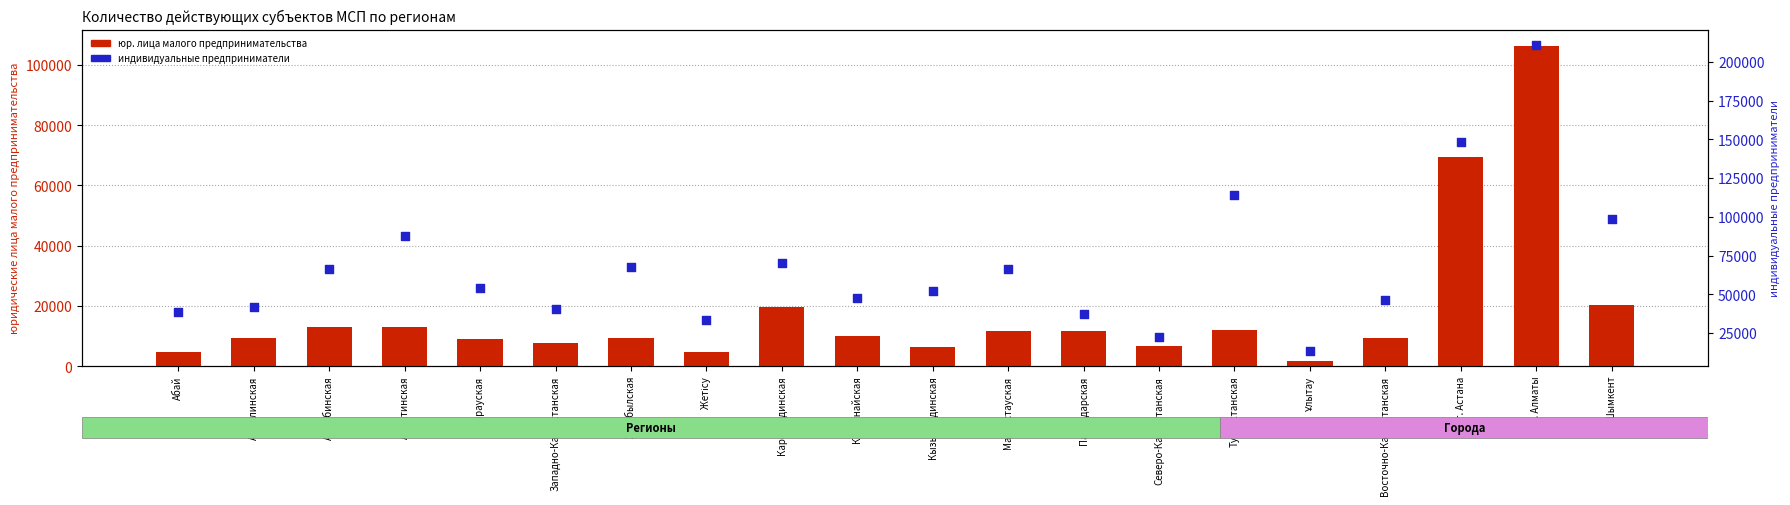

What are all the series names shown in the legend?

юридические лица малого предпринимательства, индивидуальные предприниматели (right axis)